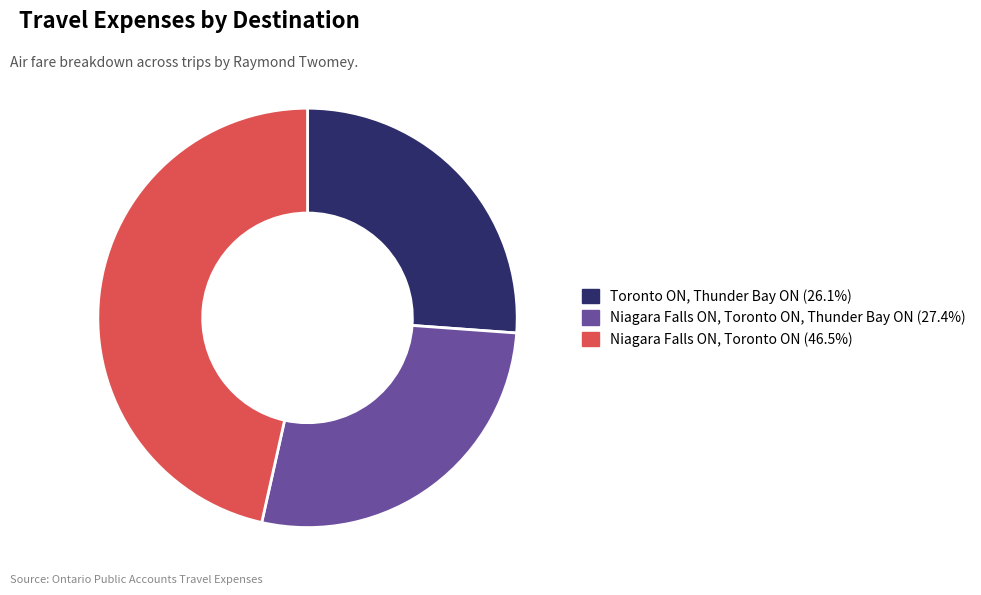

How many segments does this pie chart have?

3